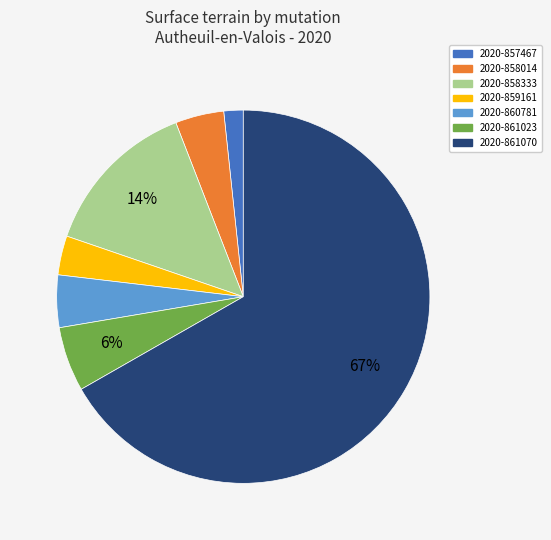

Do 2020-858333 and 2020-861070 together represent more than half of the pie?

Yes